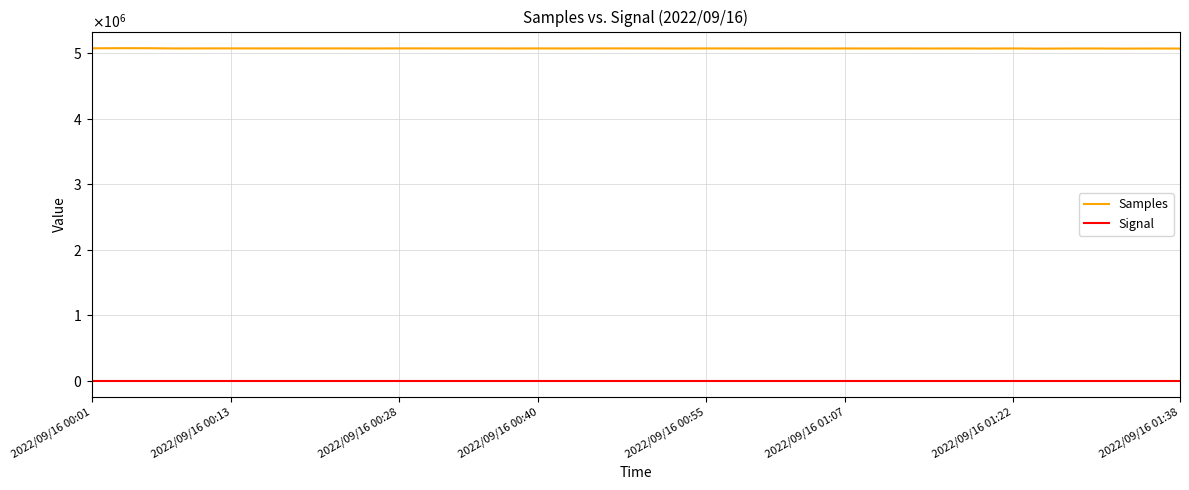

Reading left to right, list all the values displayed in this chart.

Samples: 5077150	5078701	5078371	5074333	5075271	5075515	5074955	5075052	5074913	5075102	5074309	5075351	5075277	5074524	5074885	5074215	5075082	5074201	5074952	5075255	5074656	5074163	5074787	5074487	5074153	5074503	5073783	5074399	5073845	5074388	5073631	5074325	5073255	5074543	5071910	5073675	5074010	5072391	5073673	5073074
Signal: -76	-76	-76	-77	-76	-75	-75	-75	-74	-75	-74	-74	-75	-74	-75	-75	-75	-74	-74	-75	-75	-75	-74	-75	-75	-75	-74	-75	-75	-75	-75	-74	-74	-75	-75	-74	-75	-74	-74	-74